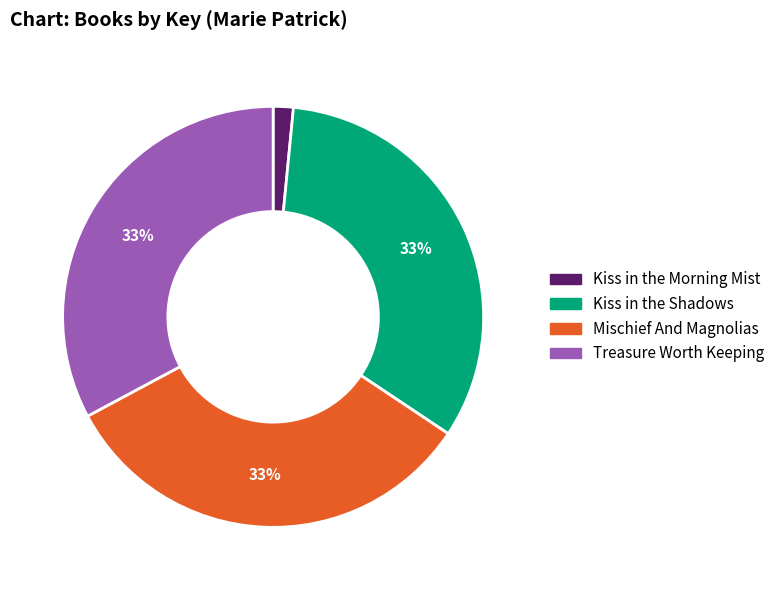

Which slice is the smallest?

Kiss in the Morning Mist